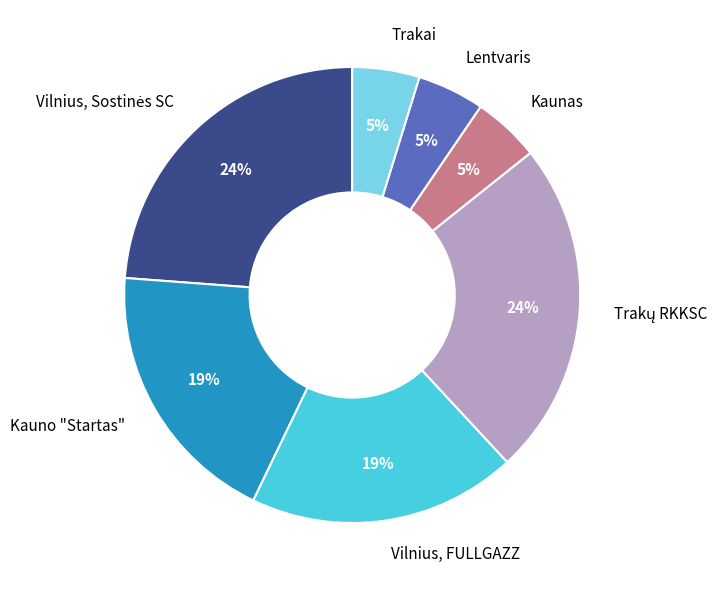

Which has a higher value, Kaunas or Vilnius, FULLGAZZ?

Vilnius, FULLGAZZ